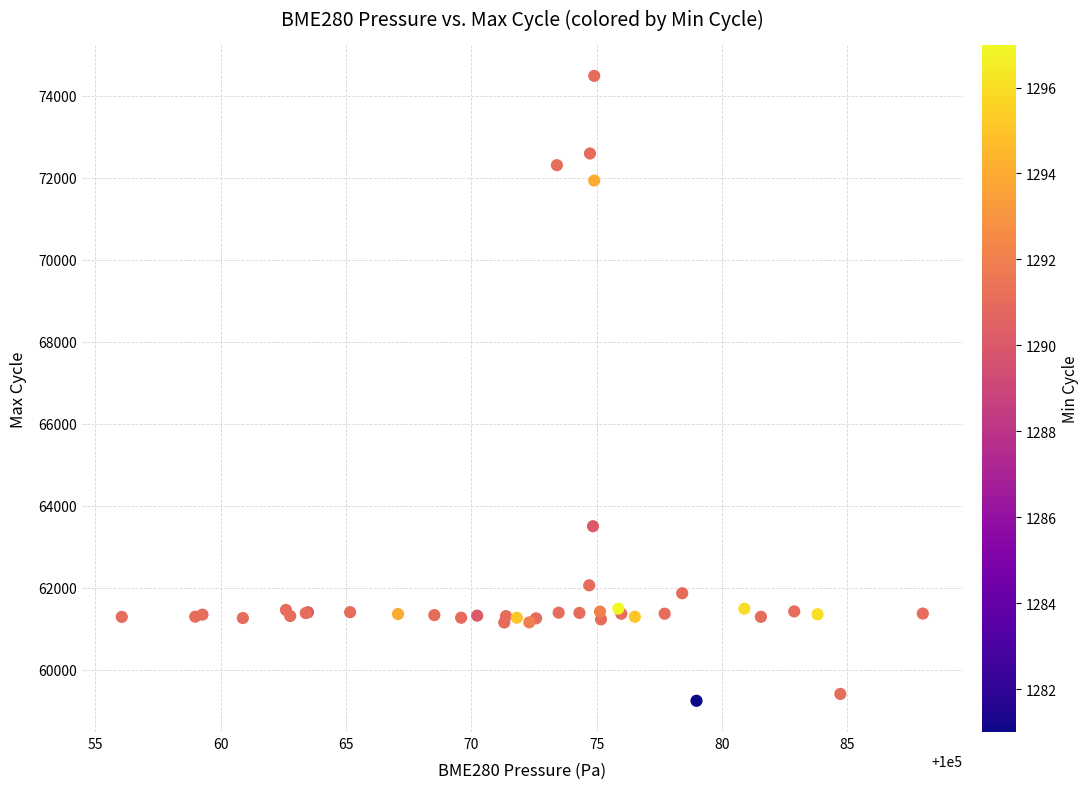

What Y value in the scatter plot is closest to 66869?

63506